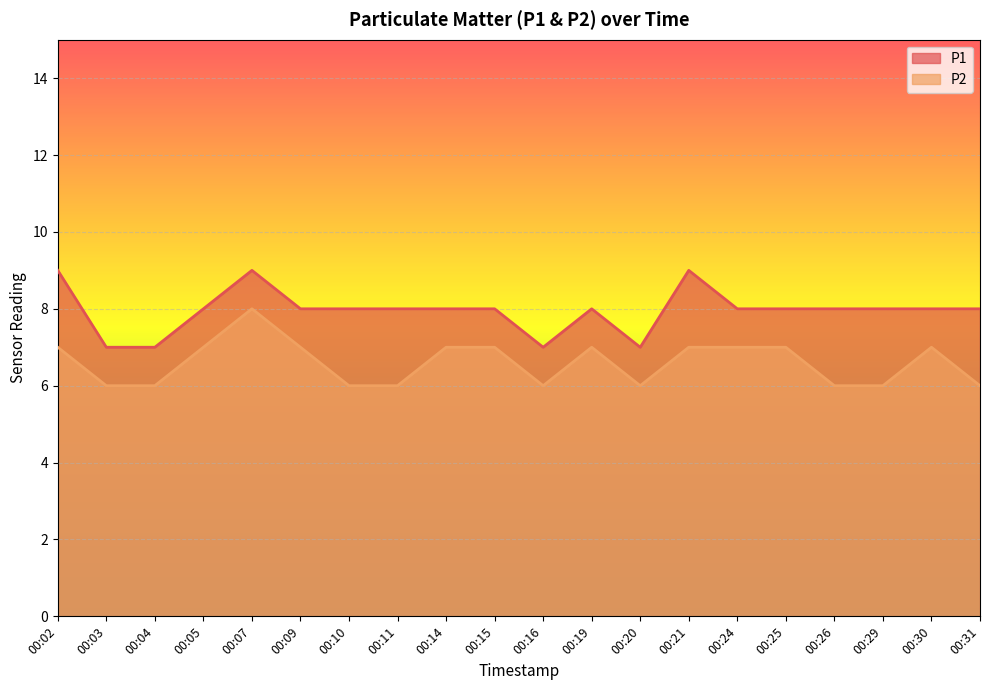

Reading right to left, list all the values displayed in this chart.

P1: 8	8	8	8	8	8	9	7	8	7	8	8	8	8	8	9	8	7	7	9
P2: 6	7	6	6	7	7	7	6	7	6	7	7	6	6	7	8	7	6	6	7